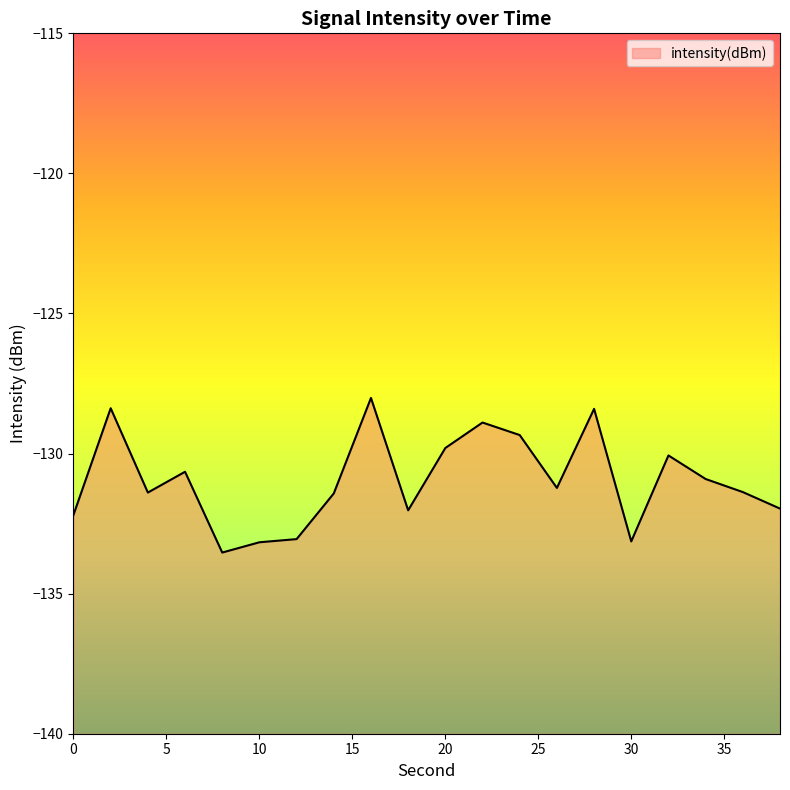

Where is the data nearest to the value -130?

32